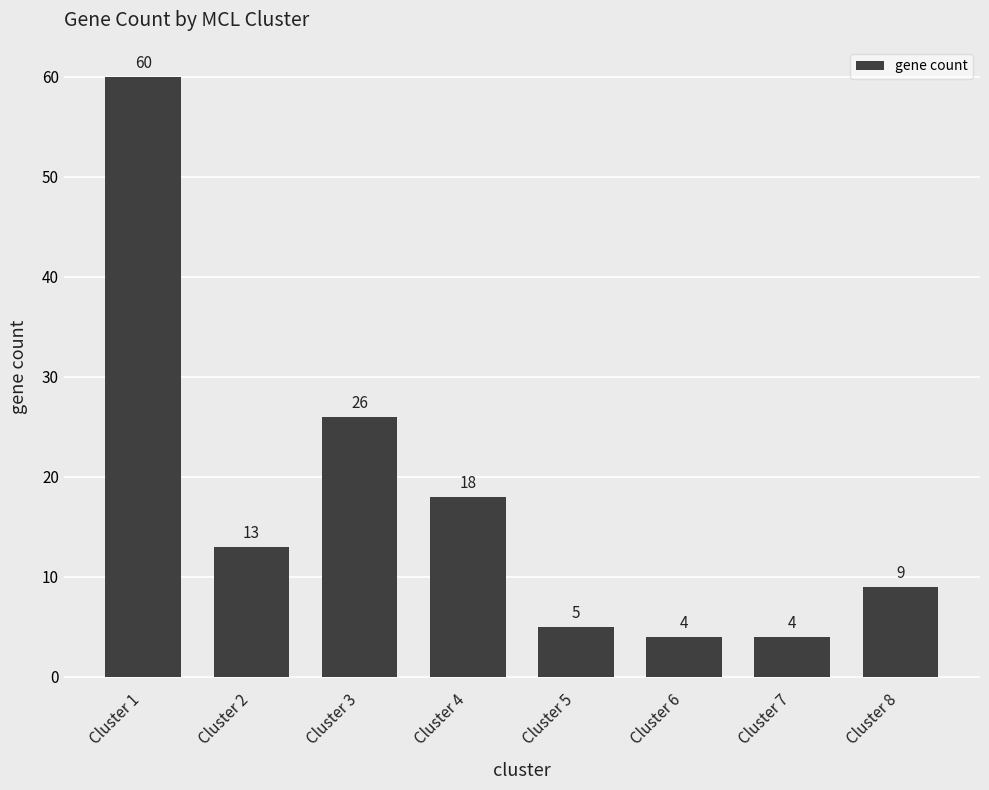

Between Cluster 8 and Cluster 1, which is larger?

Cluster 1